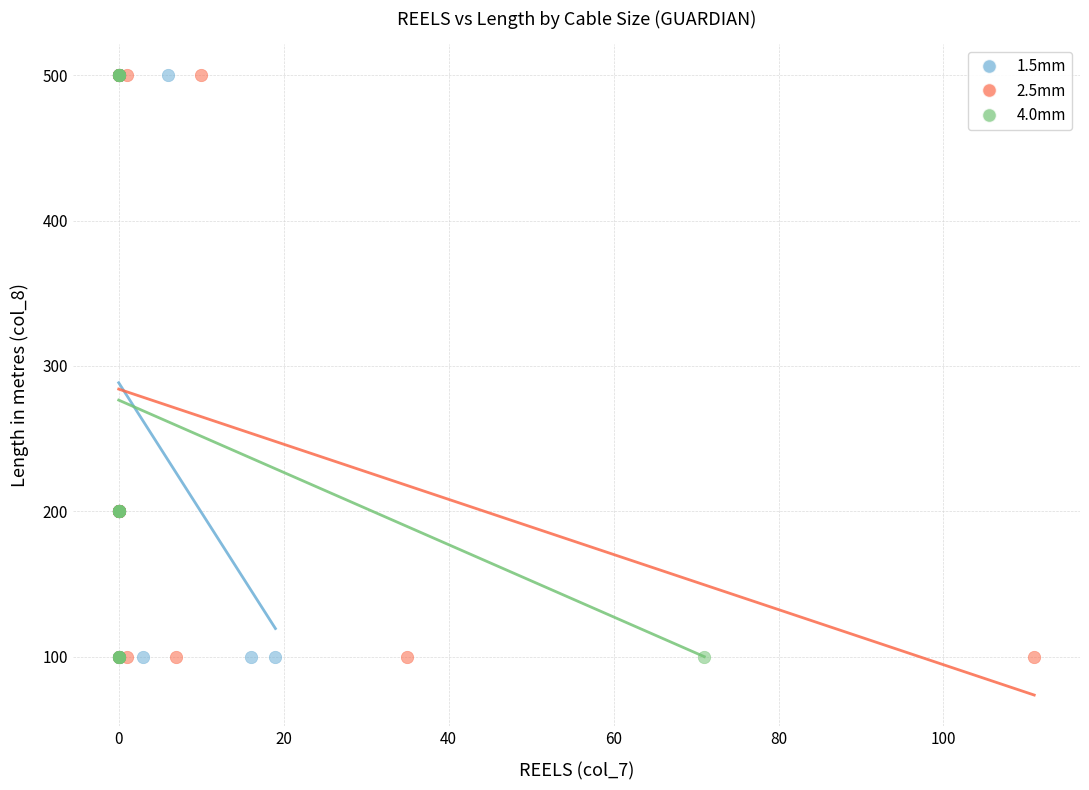

What are all the series names shown in the legend?

1.5mm, 2.5mm, 4.0mm